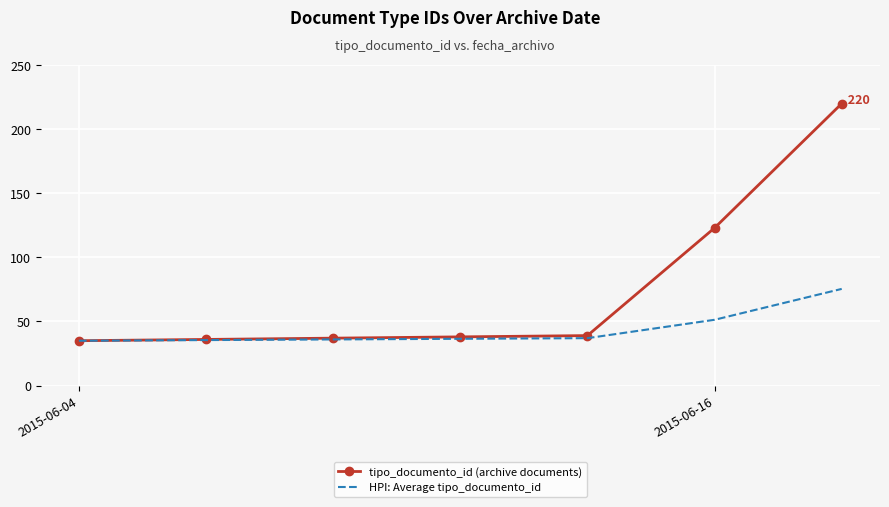

Which series has the largest range (max minus min)?

tipo_documento_id (archive documents)